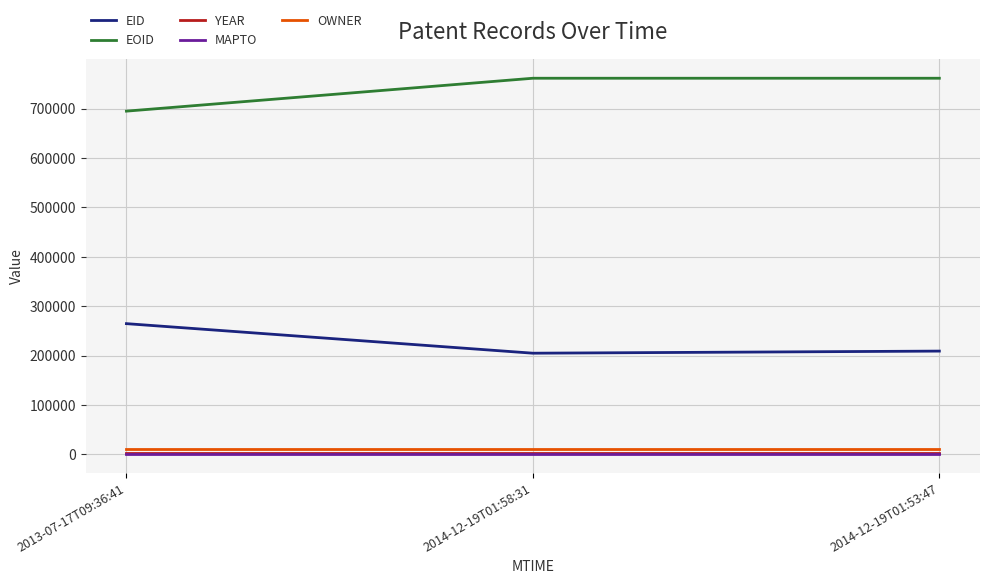

Does the chart have visible grid lines?

Yes